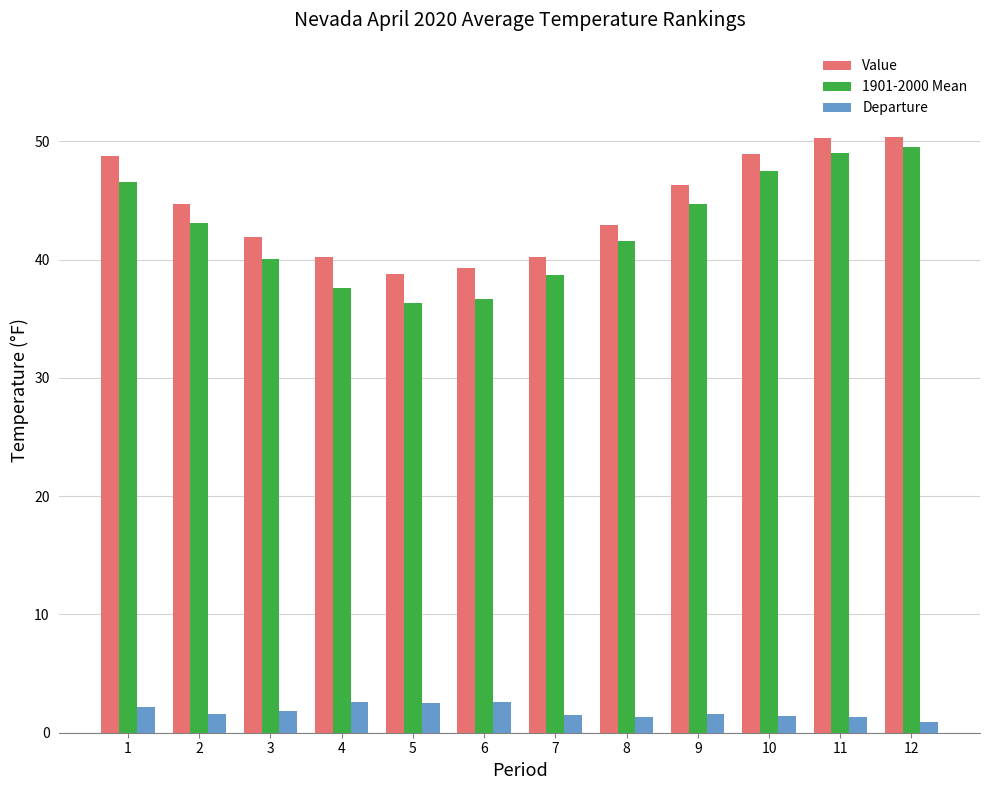

What is the sum of the Value values at 4 and 7?

80.4